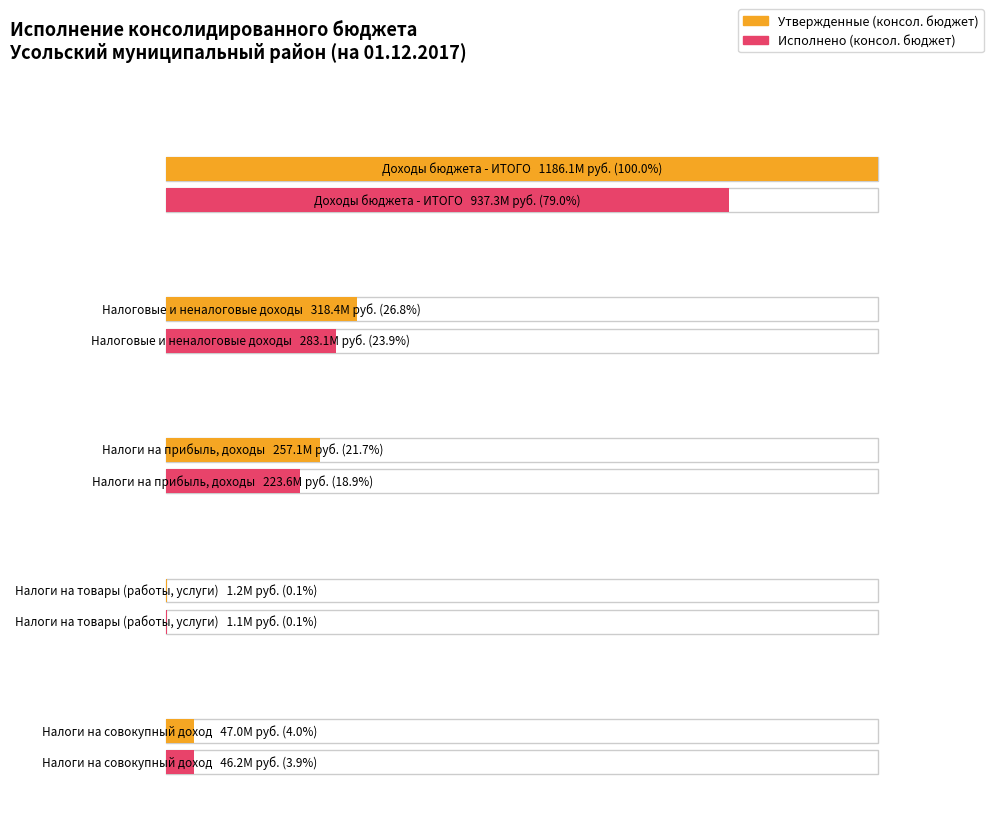

Which has a higher value, НАЛОГИ НА ТОВАРЫ (РАБОТЫ, УСЛУГИ) or НАЛОГИ НА СОВОКУПНЫЙ ДОХОД?

НАЛОГИ НА СОВОКУПНЫЙ ДОХОД